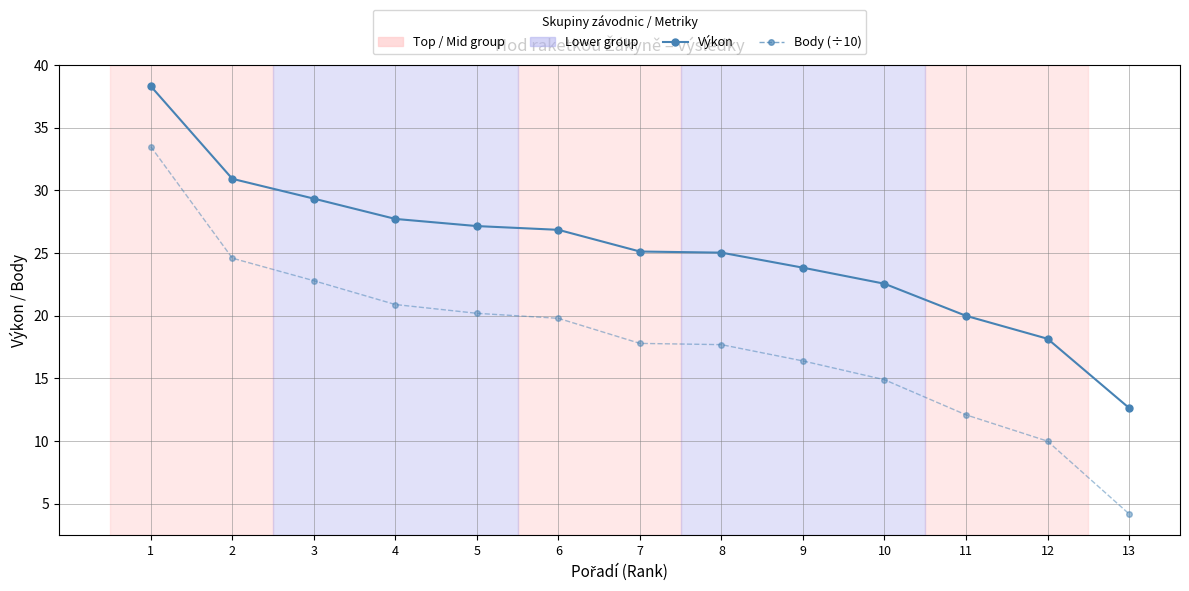

What is the value of the Body (÷10) point at the 2nd from the left?

24.6